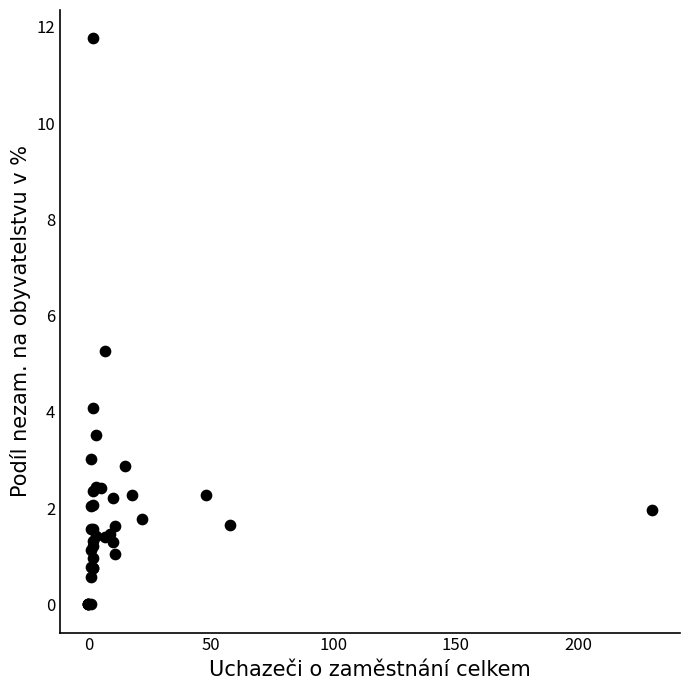

What Y value in the scatter plot is closest to 5?

5.3